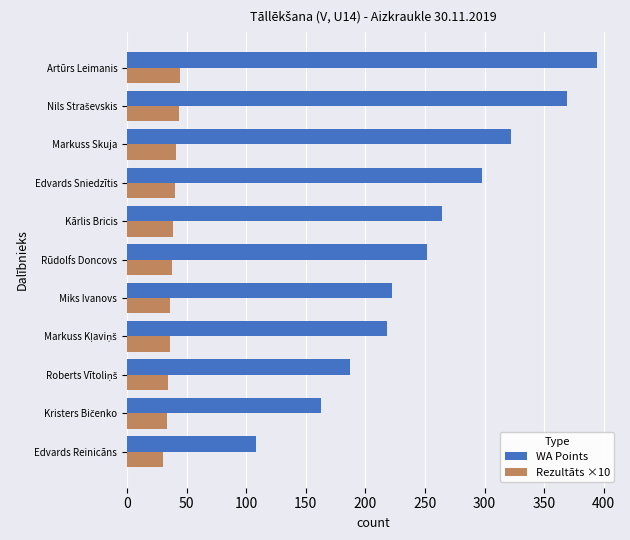

What is the total value across all series at Miks Ivanovs?

258.2